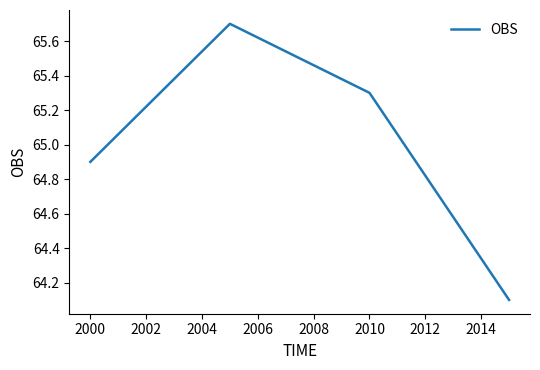

How many interior local peaks (higher than both neighbors) does the data have?

1